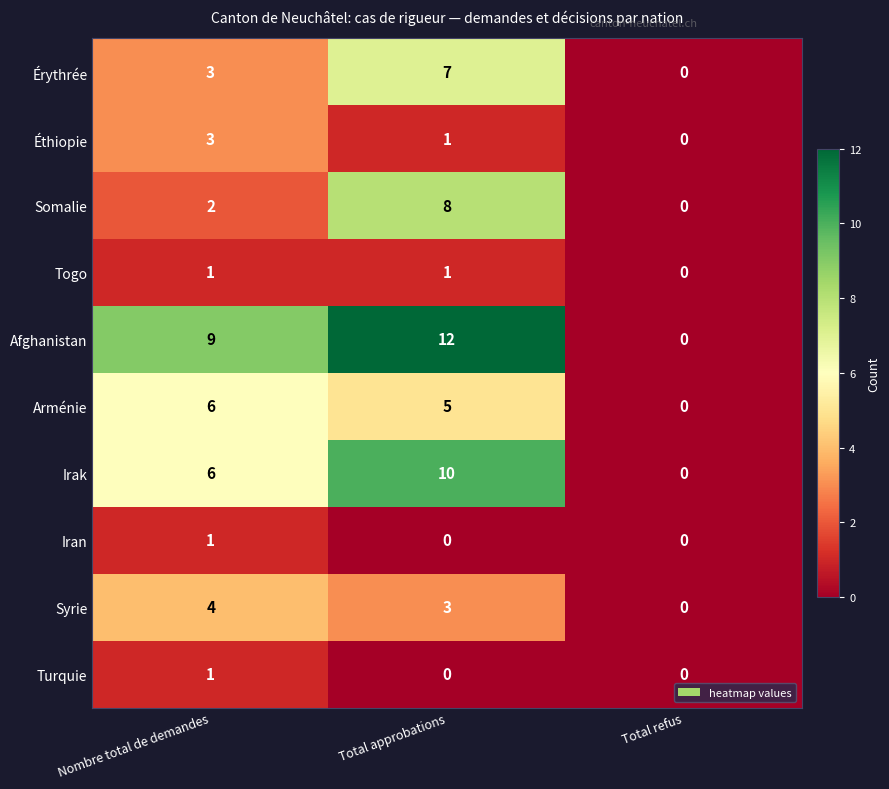

Which series has the largest range (max minus min)?

Afghanistan